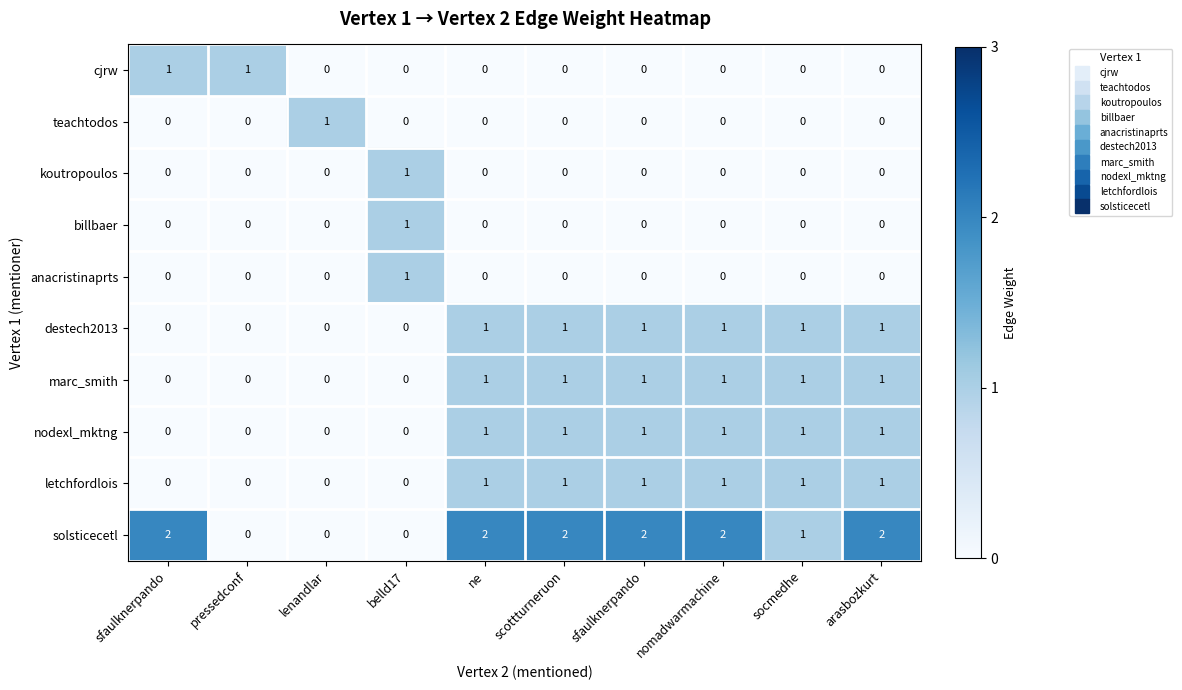

How many positive values does the koutropoulos series have?

1